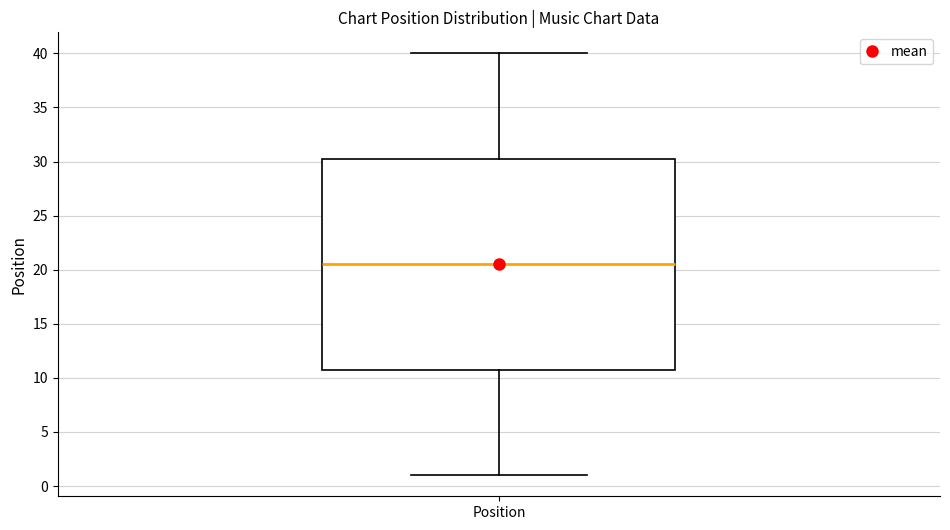

Where does the upper whisker of the box for Position end on the y-axis? The values are not printed on the chart, so give them approximately, as read against the axis.

40.0